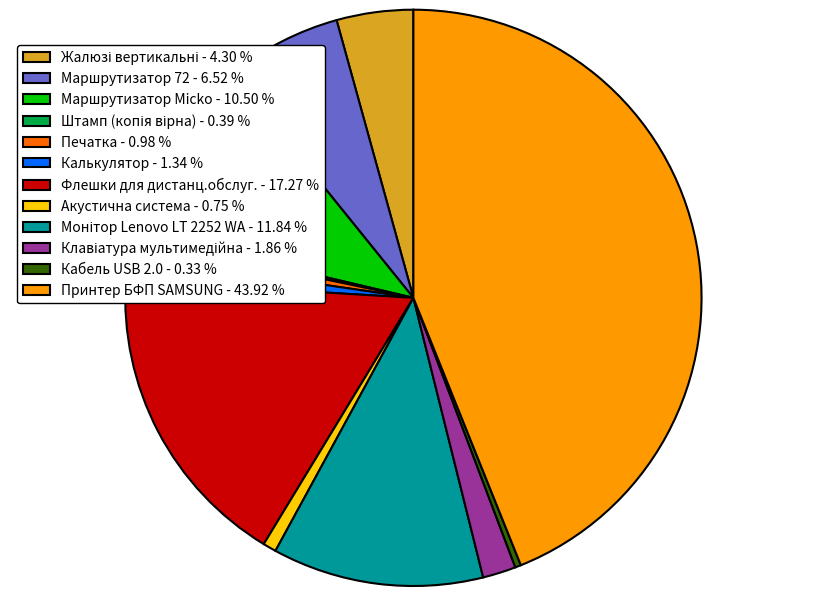

Between Маршрутизатор Micko and Флешки для дистанц.обслуг., which is larger?

Флешки для дистанц.обслуг.